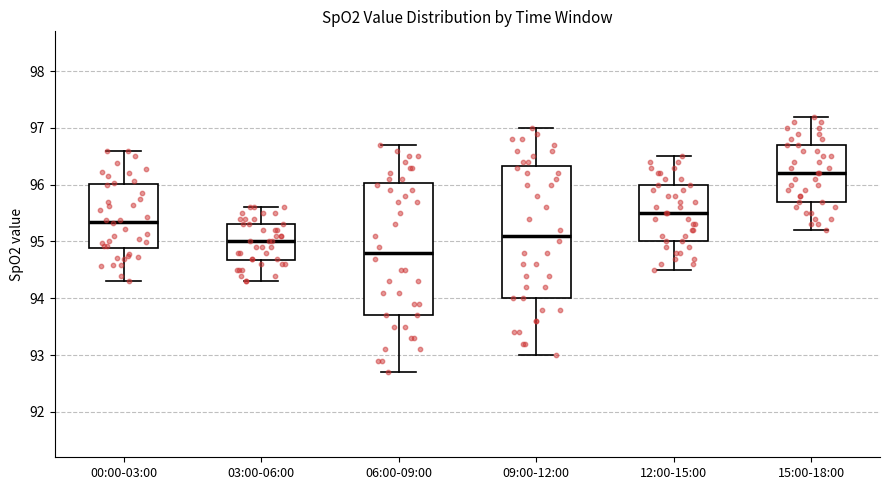

Reading left to right, transcribe this box plot: for each box, give where its median line is, the range the box spans, and where its two whiskers end, as read against the y-axis. The values are not printed on the chart, so give them approximately, as read against the axis.

00:00-03:00: median 95.3, box 94.9 to 96.0, whiskers 94.3 to 96.6
03:00-06:00: median 95.0, box 94.7 to 95.3, whiskers 94.3 to 95.6
06:00-09:00: median 94.8, box 93.7 to 96.0, whiskers 92.7 to 96.7
09:00-12:00: median 95.1, box 94.0 to 96.3, whiskers 93.0 to 97.0
12:00-15:00: median 95.5, box 95.0 to 96.0, whiskers 94.5 to 96.5
15:00-18:00: median 96.2, box 95.7 to 96.7, whiskers 95.2 to 97.2